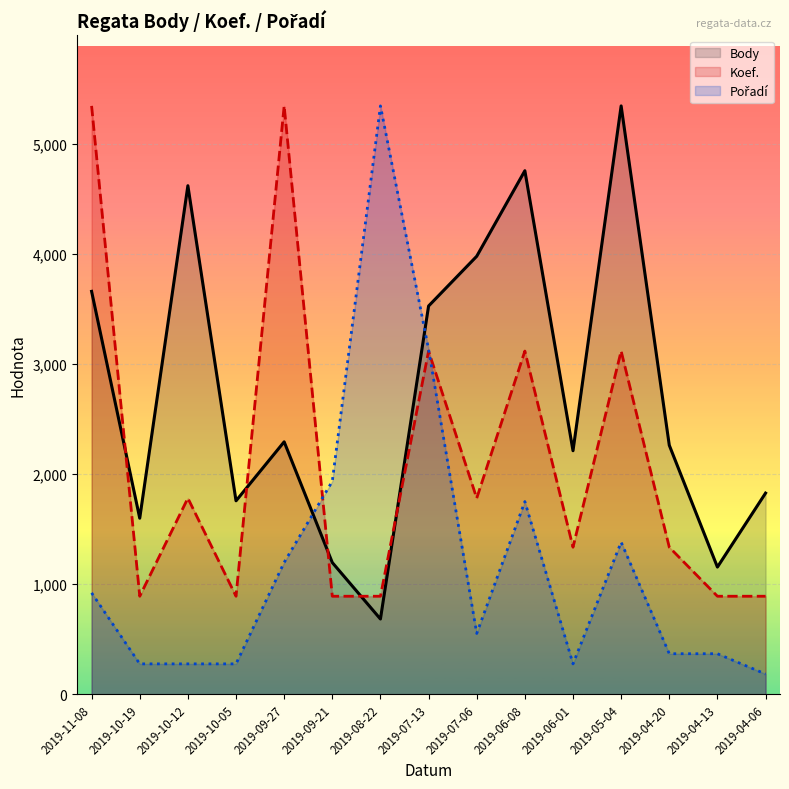

Does the chart display data point markers on the line(s)?

No